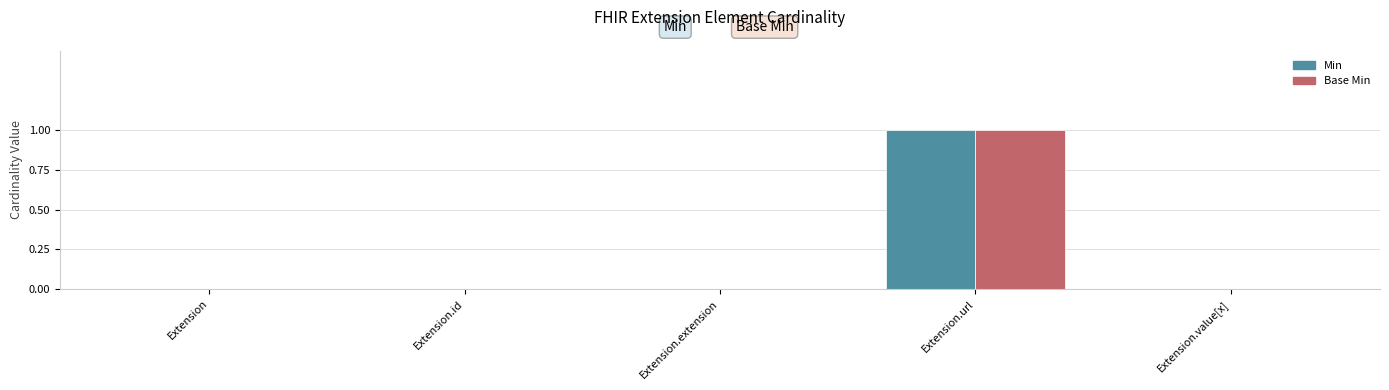

How many groups of bars are there?

5